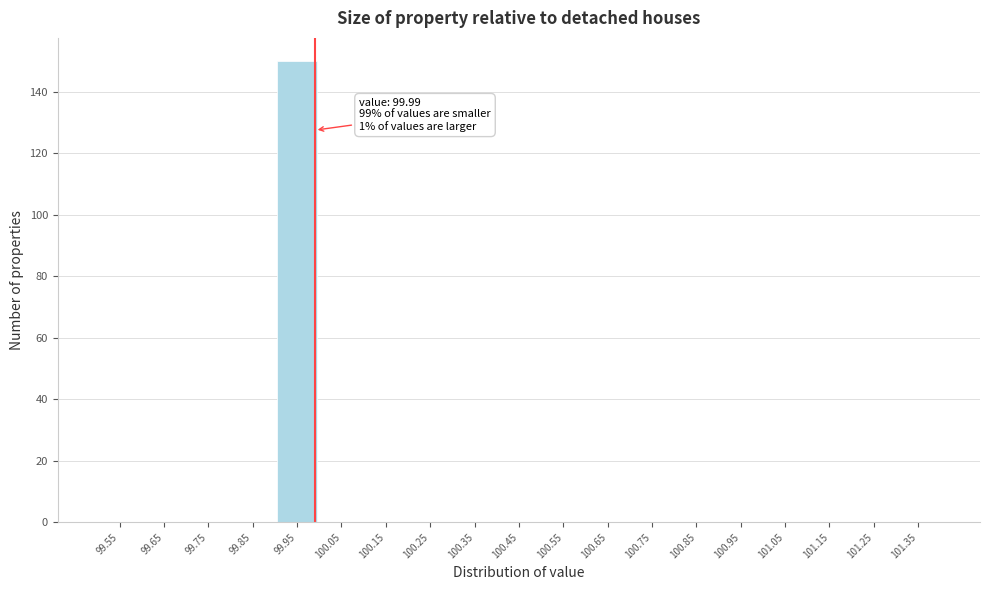

Over which range of the x-axis is the bar tallest?

99.9 to 100.0